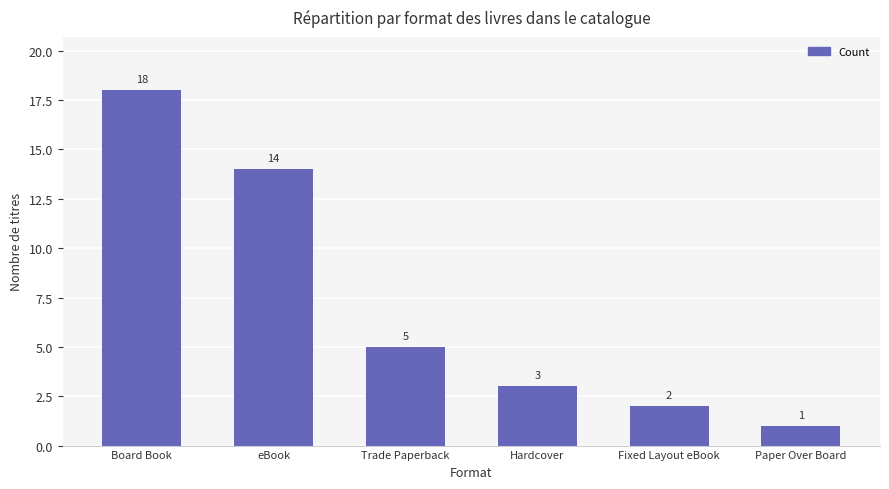

What is the label of the 4th bar from the right?

Trade Paperback